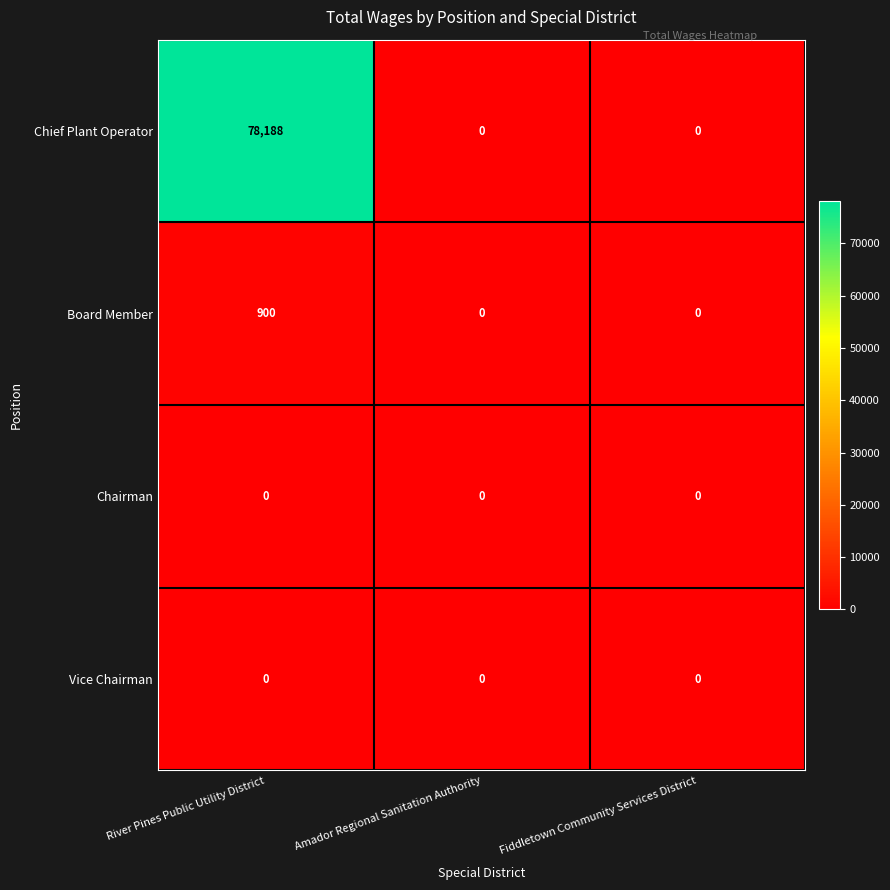

Reading right to left, what are all the values shown in this chart?

Chief Plant Operator: 0	0	78188
Board Member: 0	0	900
Chairman: 0	0	0
Vice Chairman: 0	0	0